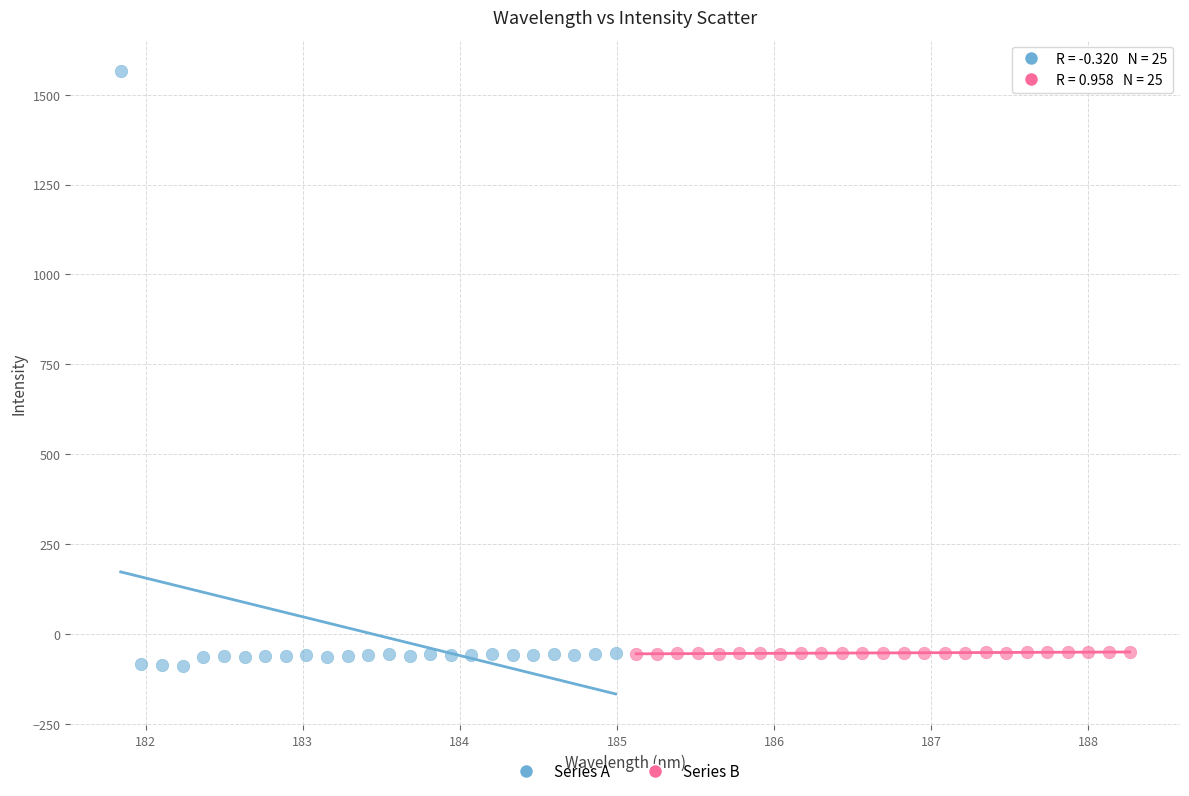

Which series has the largest Y range (max minus min)?

Series A